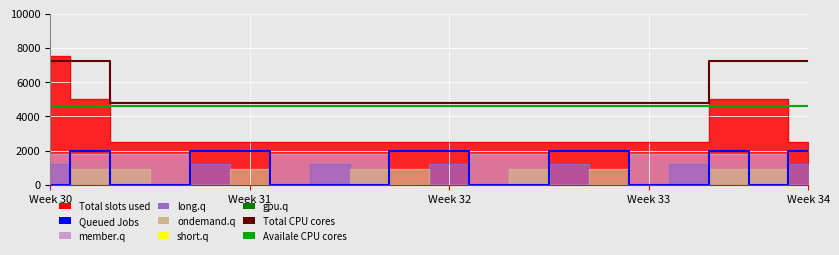

True or false: Availale CPU cores has a value of 2517 at 7.

False